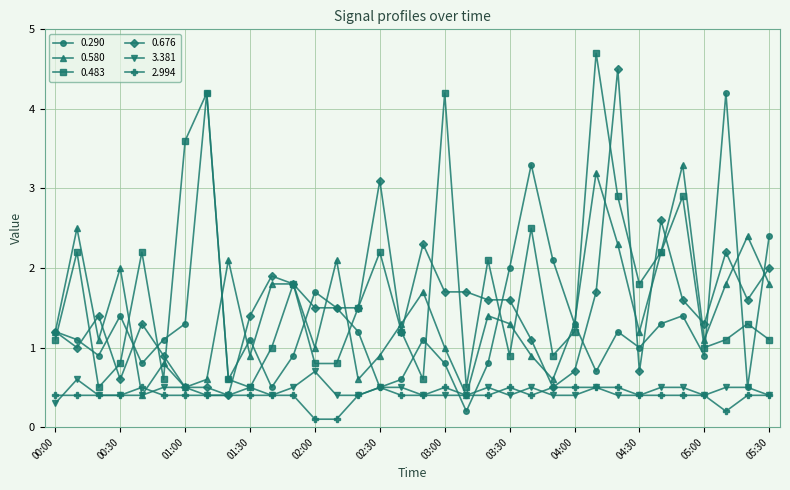

What is the value of the 3.381 point at the 7th from the left?

0.5